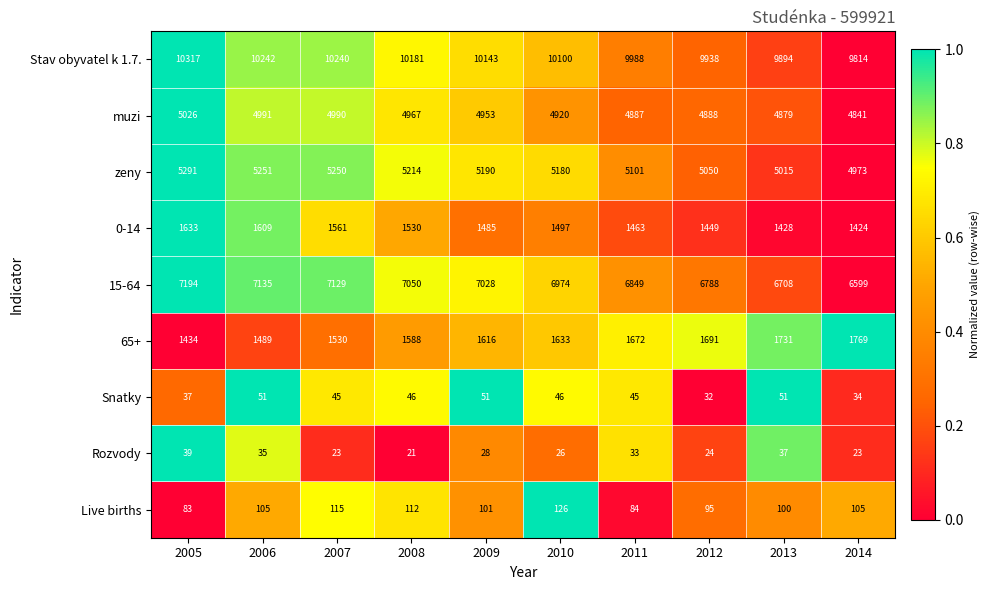

List the series in order of their peak value, lowest first.

Rozvody, Snatky, Live births, 0-14, 65+, muzi, zeny, 15-64, Stav obyvatel k 1.7.